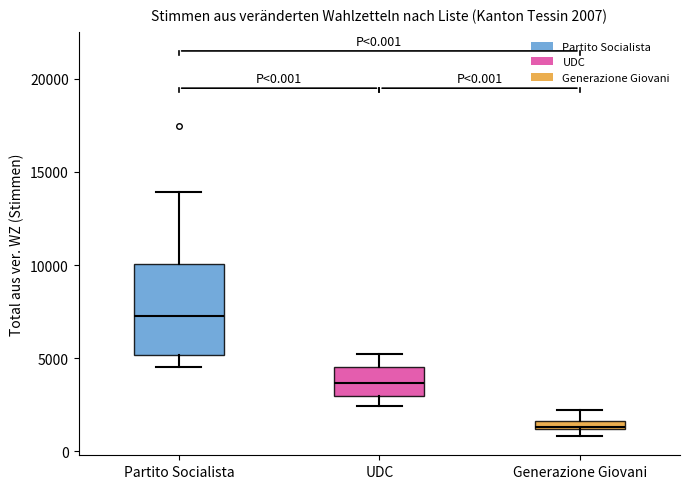

Which box is the tallest, from its lower edge to its upper edge?

Partito Socialista